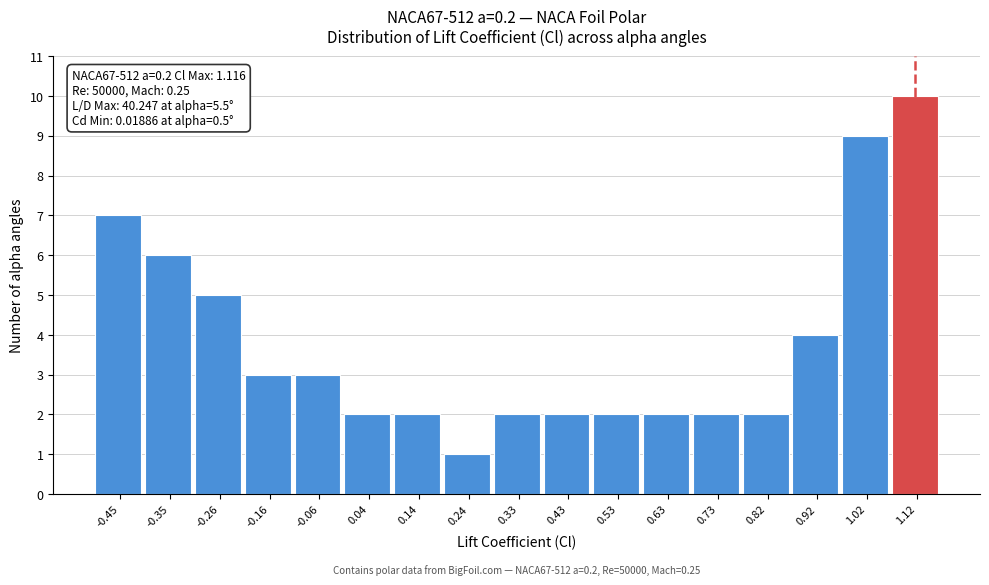

Which range on the x-axis has the tallest bar?

1.07 to 1.17